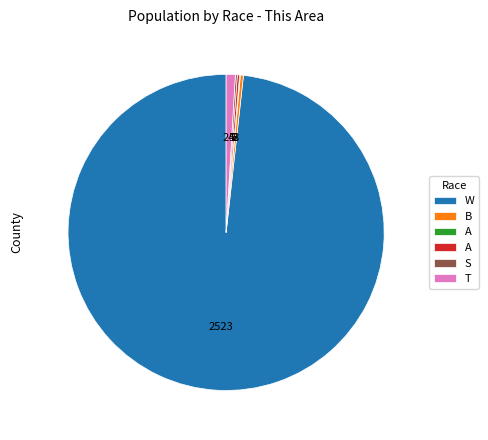

Does any single category account for the majority?

Yes